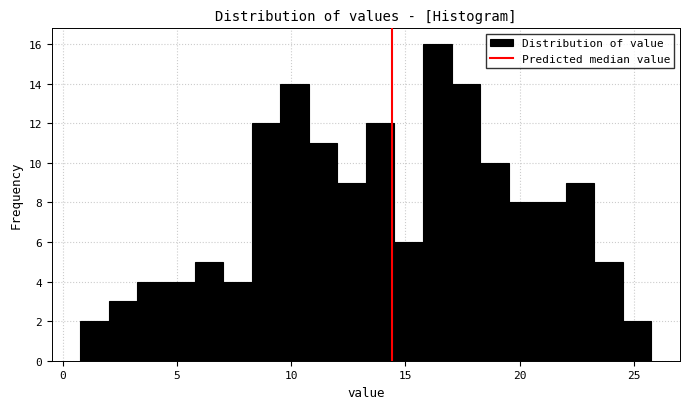

Read against the x-axis, roughly where is the centre of the tallest bar?

16.5